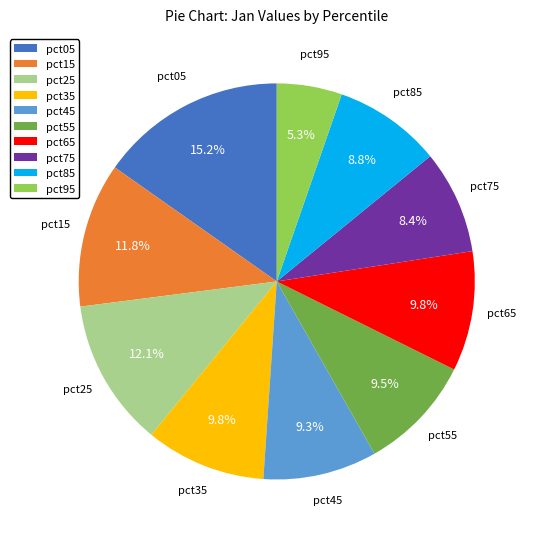

To the nearest percent, what percentage of the pie is pct65?

10%